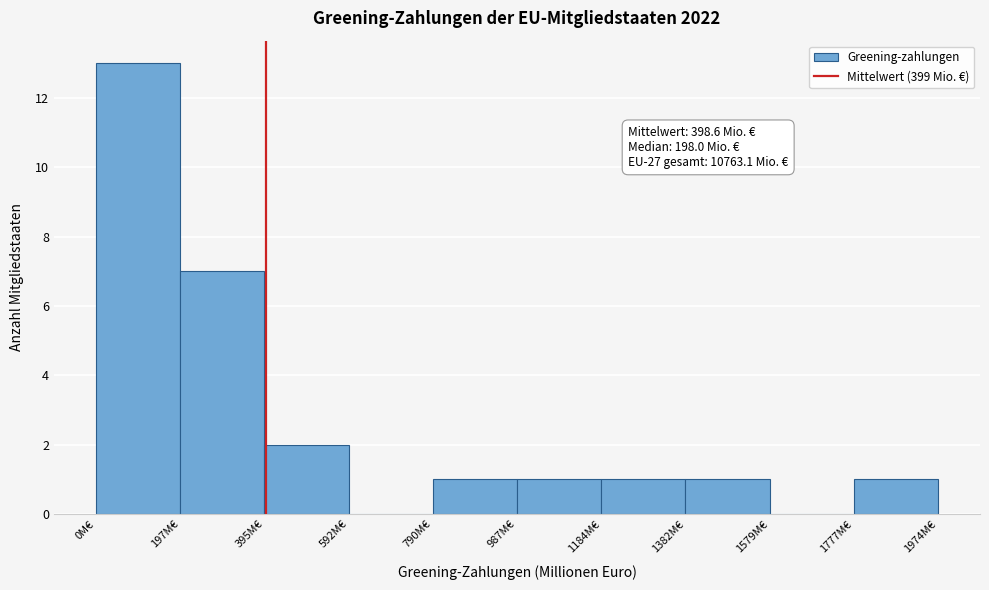

Over which range of the x-axis is the bar tallest?

0 to 200